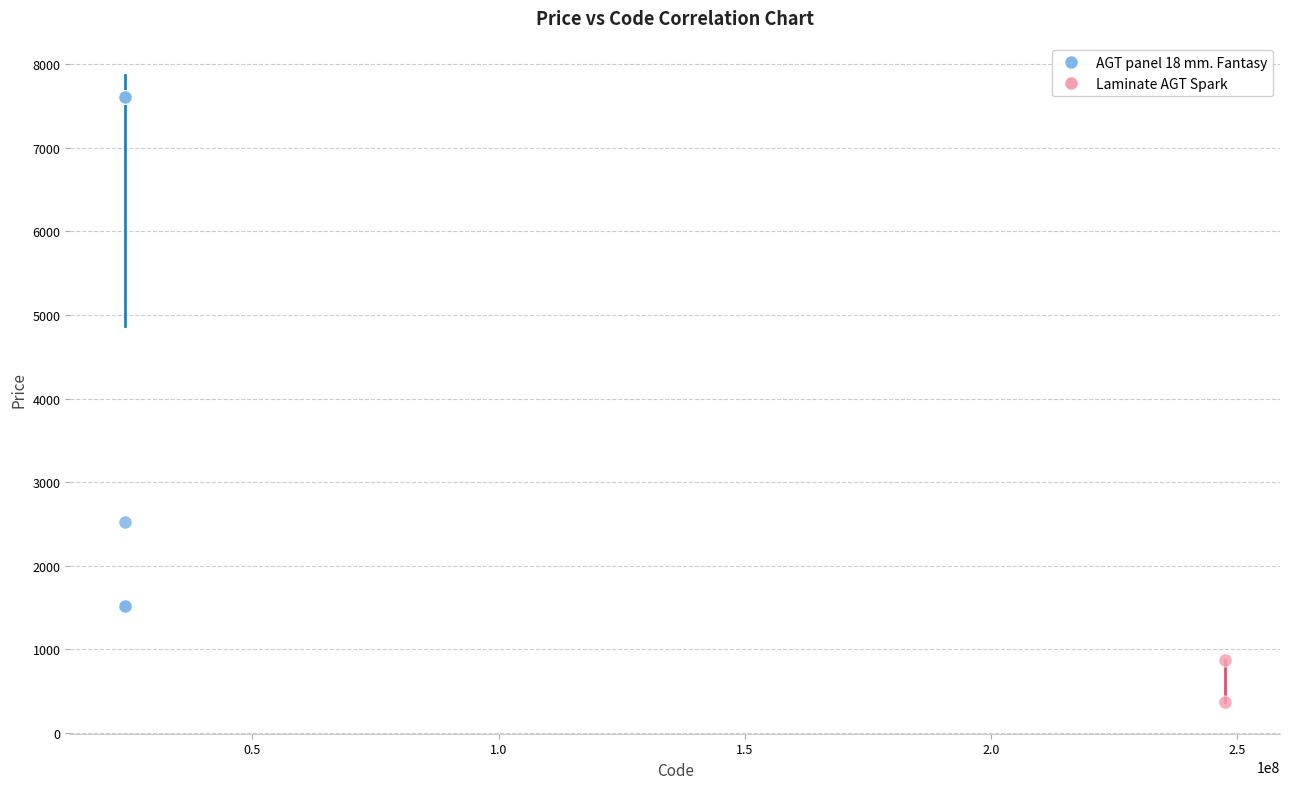

What are all the series names shown in the legend?

AGT panel 18 mm. Fantasy, Laminate AGT Spark